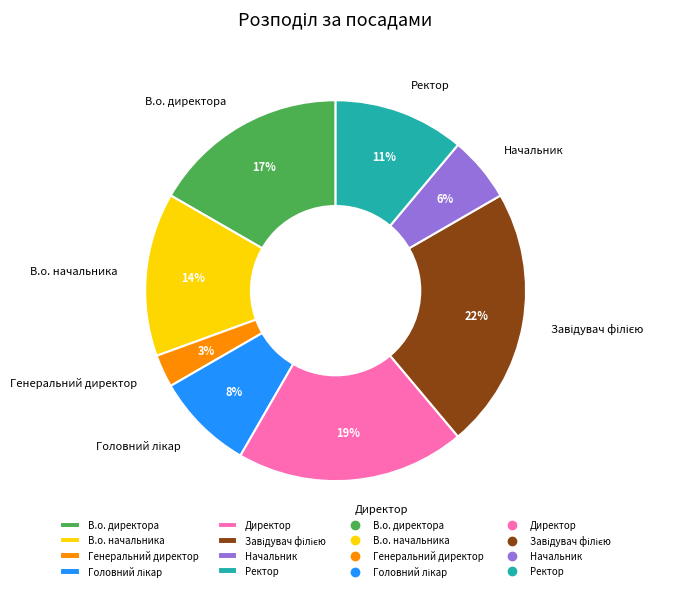

The В.о. начальника slice represents 14% of the pie. True or false?

True